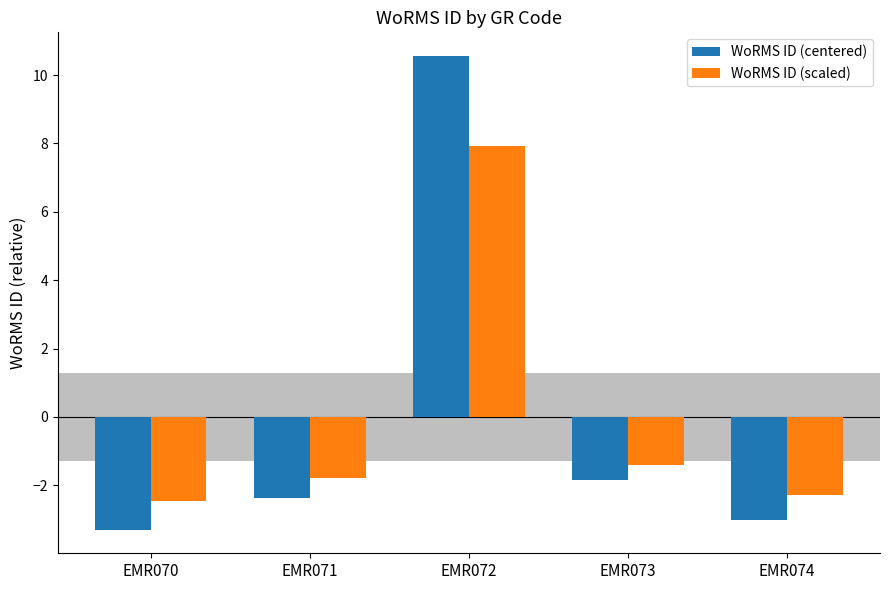

The WoRMS ID (centered) series shows -2.4 at EMR071. True or false?

True